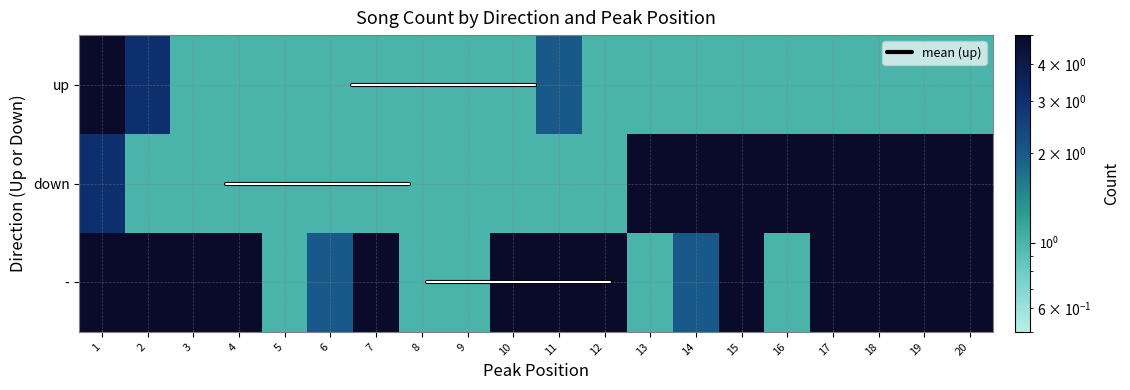

What is the difference between the highest and lowest values at Peak_3?

1